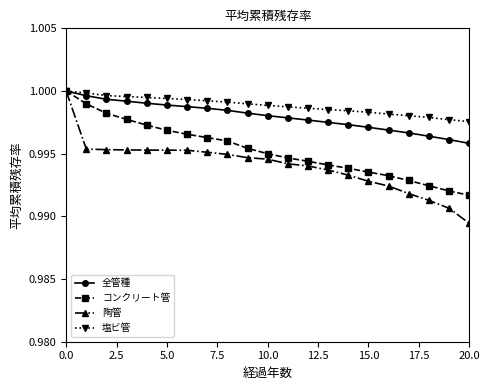

Rank the series by their average value, from lowest to highest.

陶管, コンクリート管, 全管種, 塩ビ管